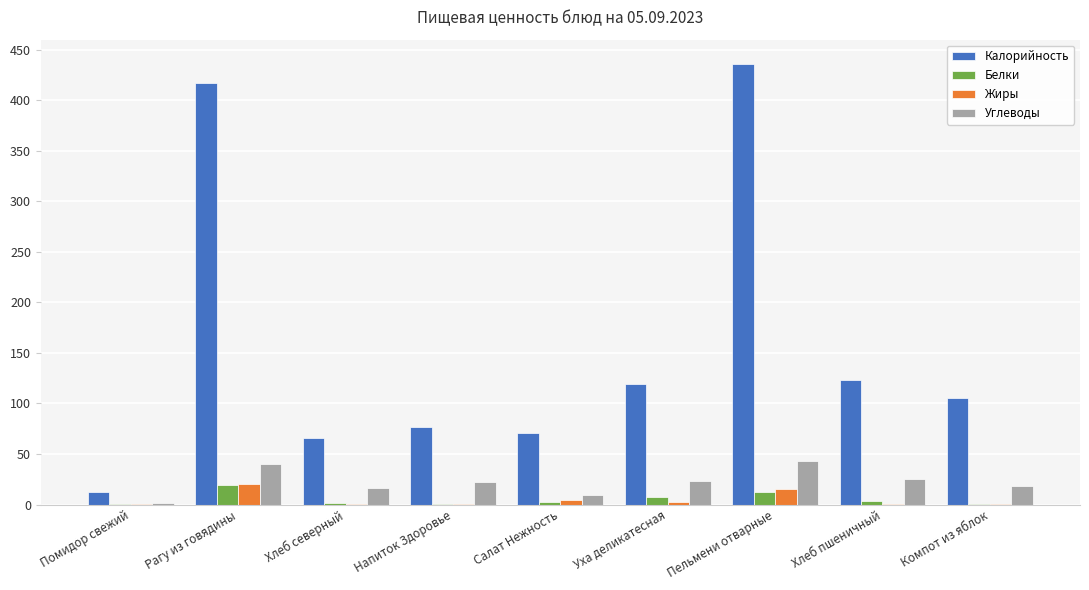

At which category does the chart reach its peak across all series?

Пельмени отварные